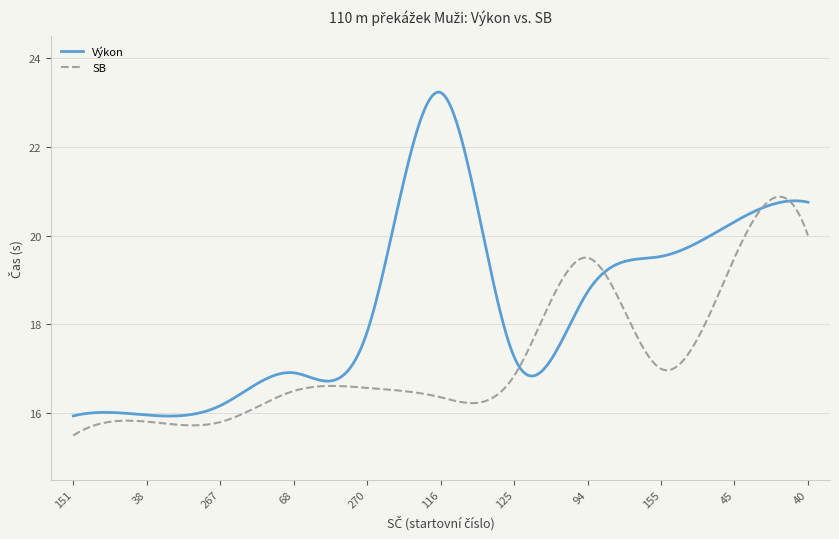

Which series has the largest range (max minus min)?

Výkon